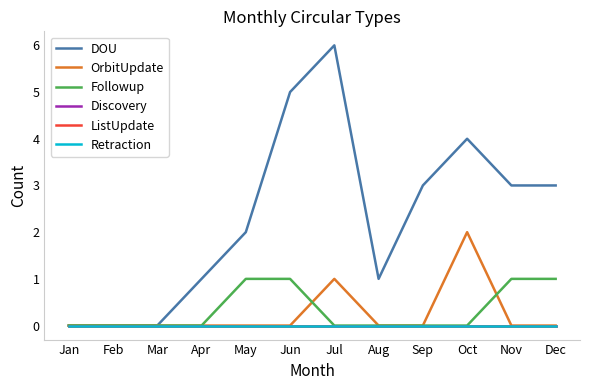

Does the chart have visible grid lines?

No